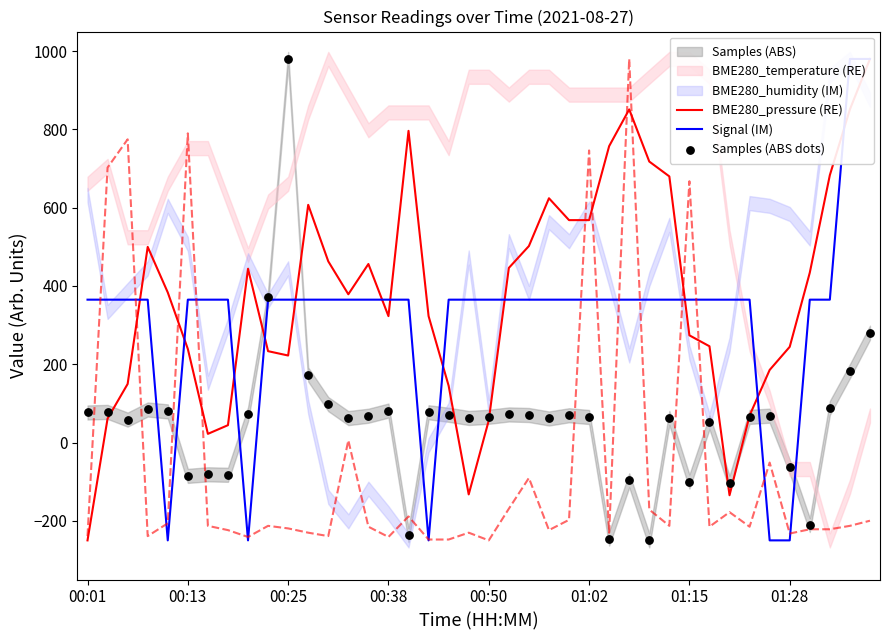

Is the value of Signal (IM) at 00:25 greater than the value of BME280_pressure (RE) at 00:50?

Yes